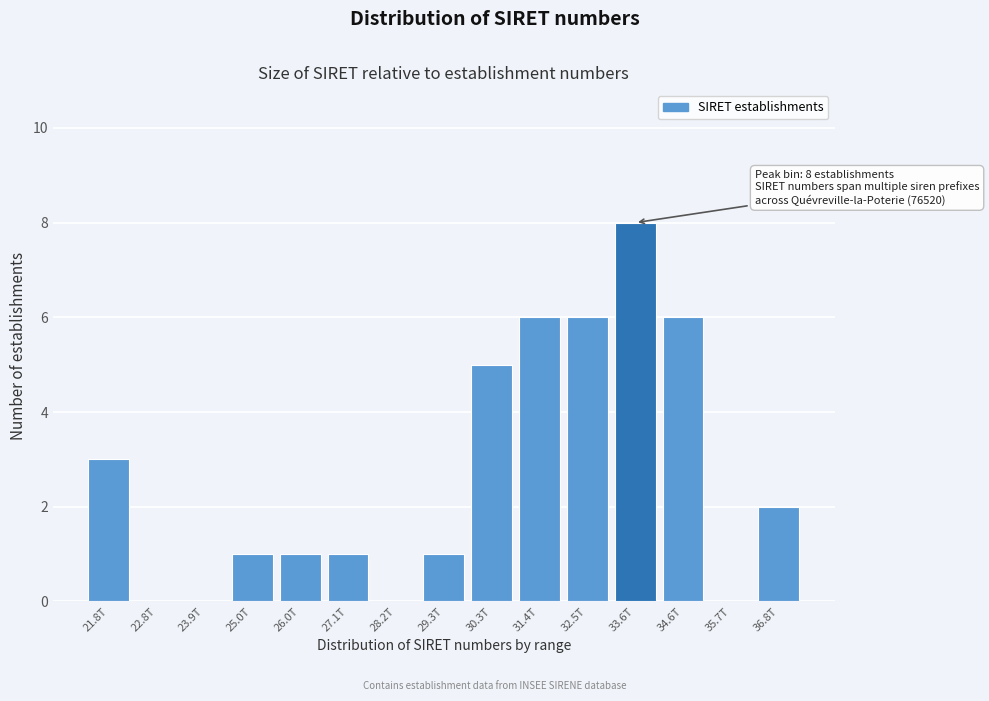

Reading right to left, what are all the values shown in this chart?

36.8T=2	35.7T=0	34.6T=6	33.6T=8	32.5T=6	31.4T=6	30.3T=5	29.3T=1	28.2T=0	27.1T=1	26.0T=1	25.0T=1	23.9T=0	22.8T=0	21.8T=3